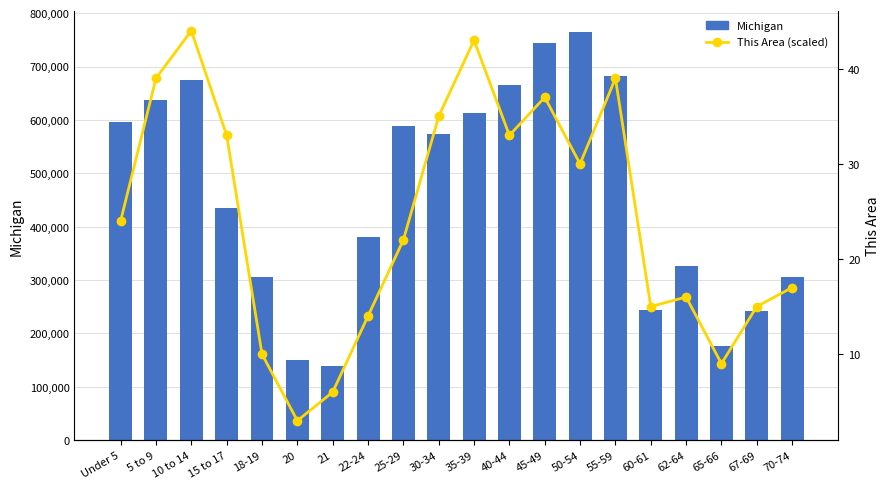

Reading right to left, list all the values displayed in this chart.

Michigan: 70-74=306084	67-69=241312	65-66=177313	62-64=325744	60-61=243067	55-59=683186	50-54=765452	45-49=744581	40-44=665481	35-39=612493	30-34=574566	25-29=589583	22-24=381238	21=138484	20=149350	18-19=304817	15 to 17=434782	10 to 14=675216	5 to 9=637784	Under 5=596286
This Area (scaled): 70-74=17	67-69=15	65-66=9	62-64=16	60-61=15	55-59=39	50-54=30	45-49=37	40-44=33	35-39=43	30-34=35	25-29=22	22-24=14	21=6	20=3	18-19=10	15 to 17=33	10 to 14=44	5 to 9=39	Under 5=24